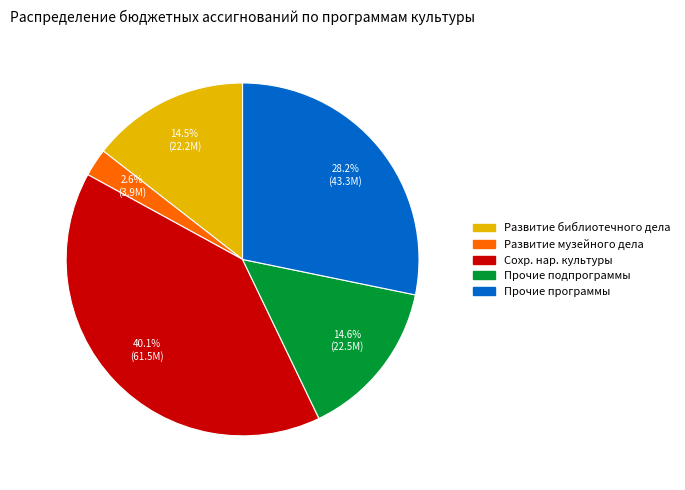

Is there a majority slice in this chart?

No